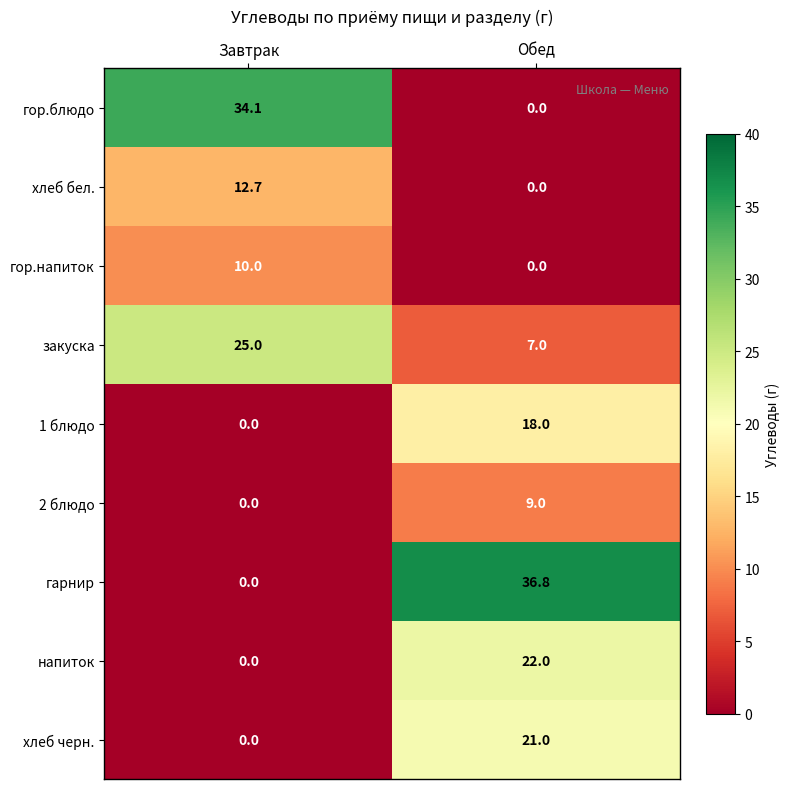

What is the approximate value of закуска at Обед?

7.0